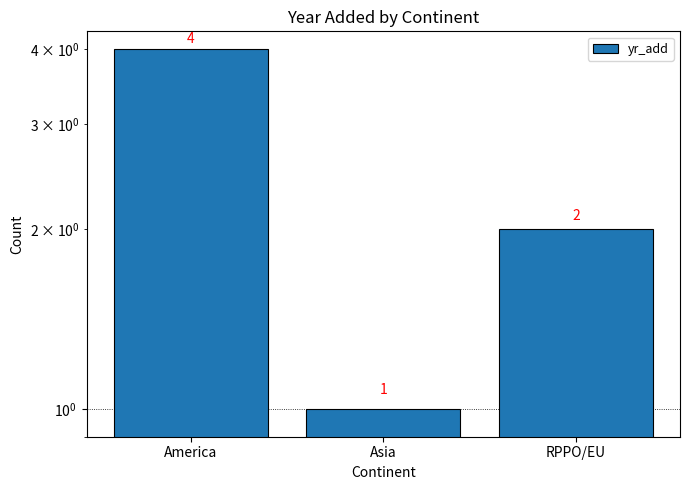

Rank the categories by value from lowest to highest.

Asia, RPPO/EU, America